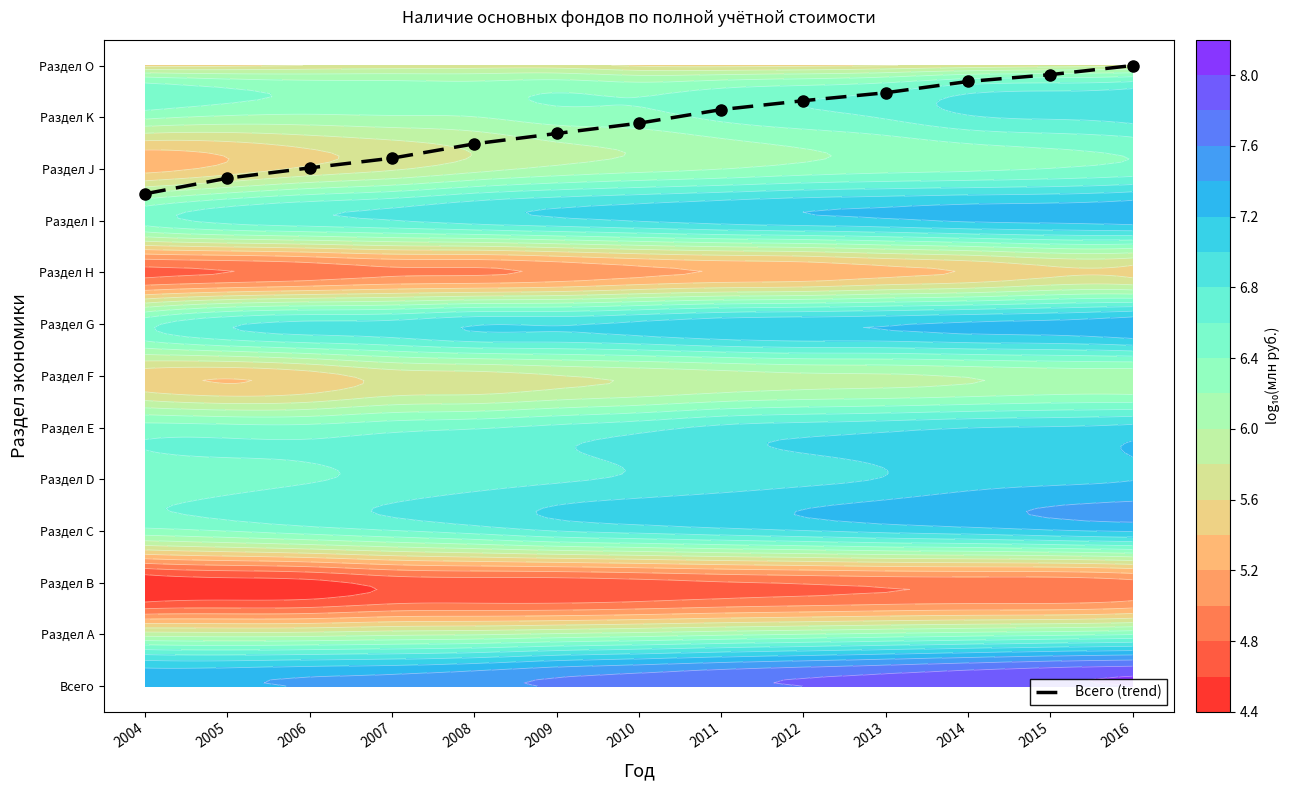

What is the difference between the second highest and second lowest values?

2.0